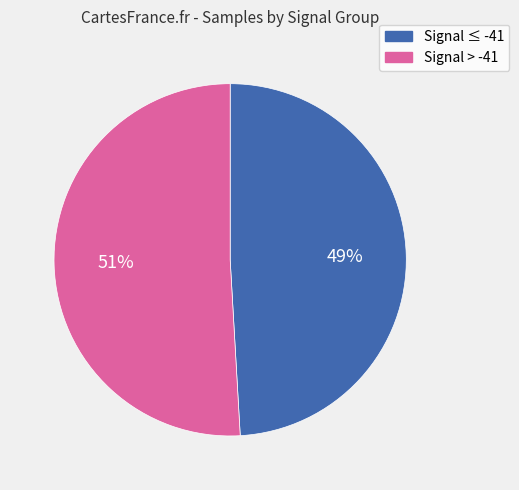

Is there a majority slice in this chart?

Yes